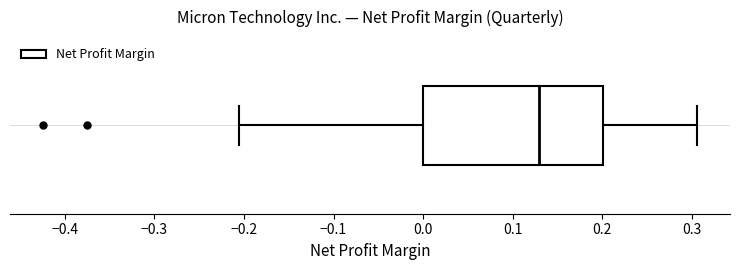

Read this box plot against the x-axis: the position of the median line, the range covered by the box, and the ends of both whiskers. The values are not printed on the chart, so give them approximately, as read against the axis.

median 0.13, box 0.00 to 0.20, whiskers -0.21 to 0.31